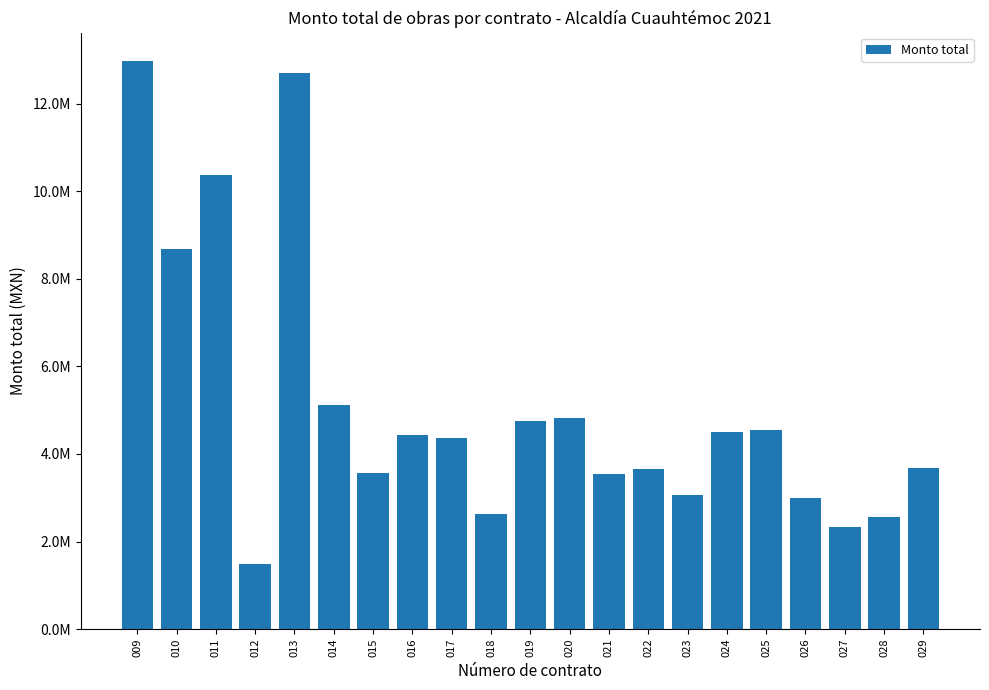

Reading right to left, transcribe all the data shown in this chart.

3681338.1	2558900.2	2324069.7	2994064.8	4540762.4	4494091.7	3073363.9	3649257.0	3542062.2	4831571.5	4749612.2	2628239.7	4355094.2	4436368.8	3568961.3	5108930.6	12707027.2	1491696.1	10364788.3	8678073.8	12975714.8